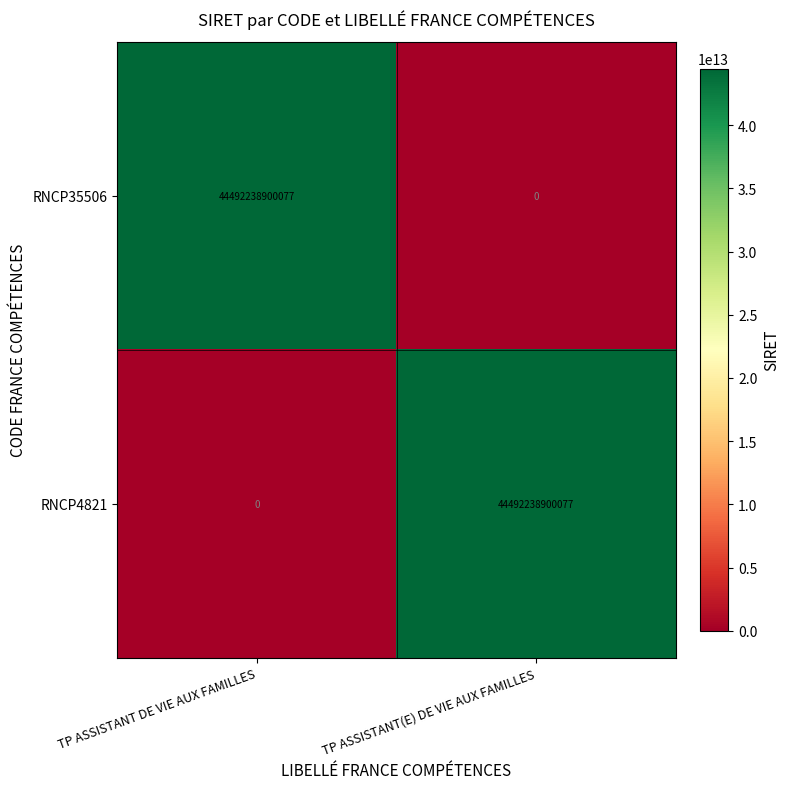

The value of RNCP35506 at TP ASSISTANT DE VIE AUX FAMILLES is 29432542354227. True or false?

False